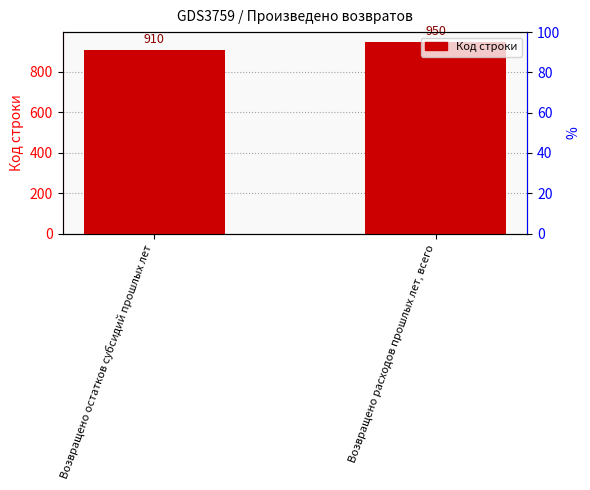

What is the sum of the values at Возвращено остатков субсидий прошлых лет and Возвращено расходов прошлых лет, всего?

1860